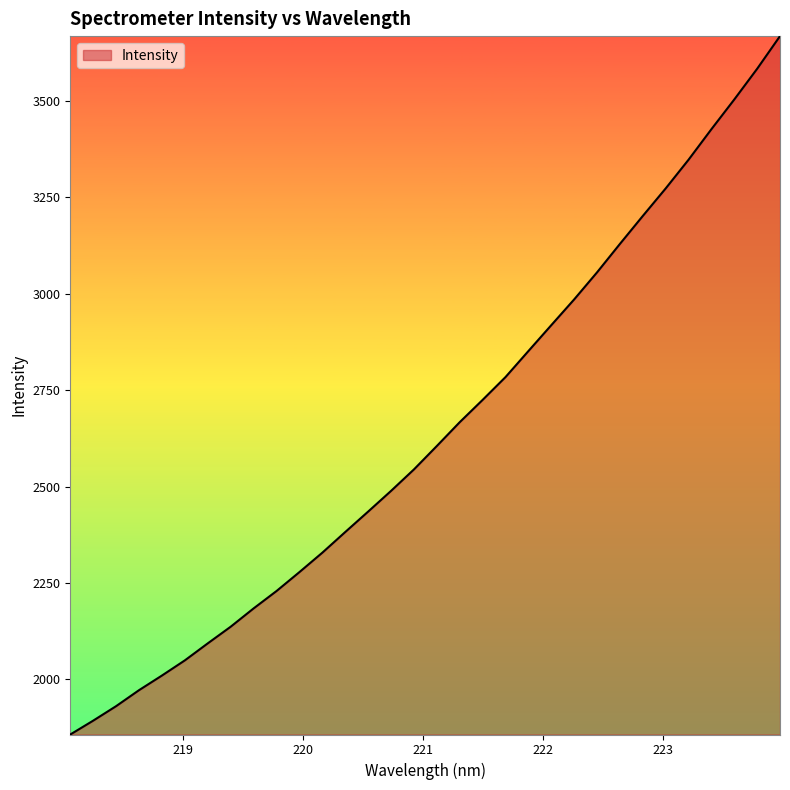

What is the smallest value displayed?

1857.4